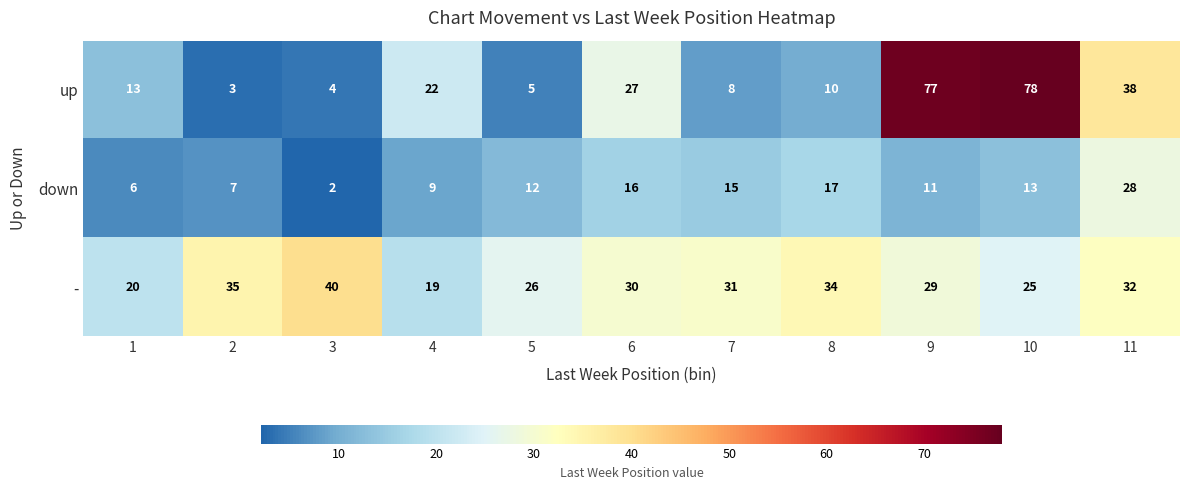

At which label is down closest to 15?

7